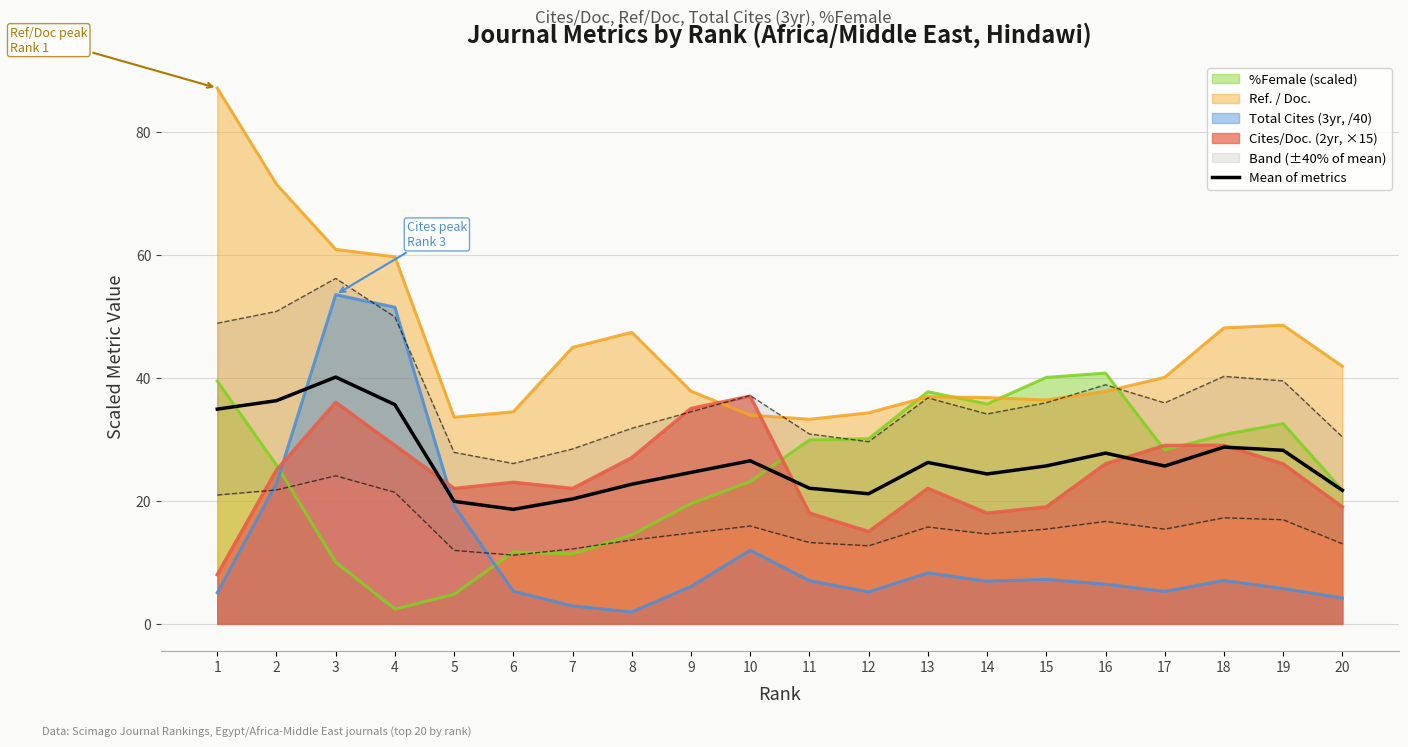

True or false: there are more than 2 points higher than both neighbors.

True